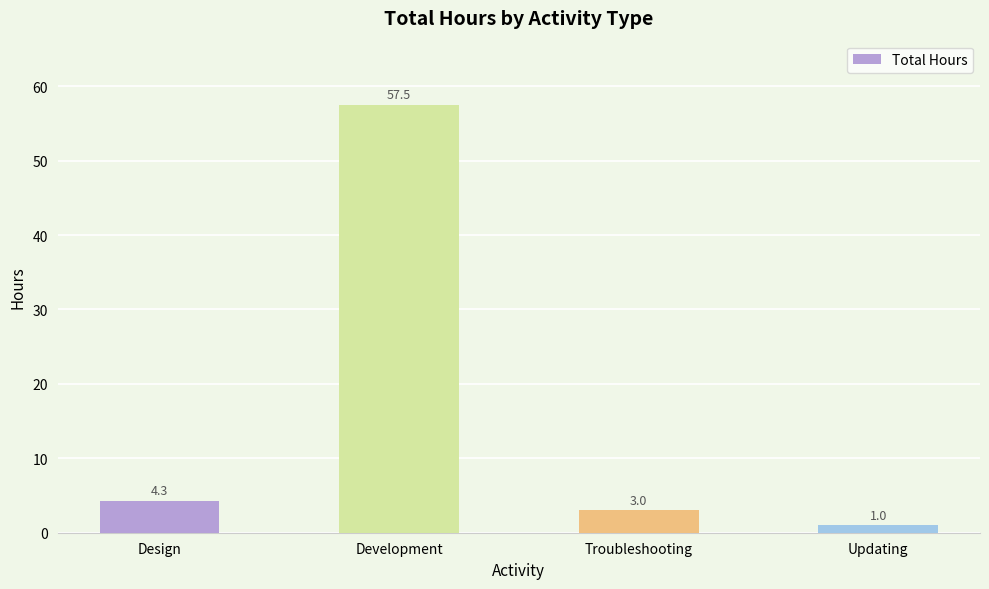

Between Updating and Troubleshooting, which is larger?

Troubleshooting